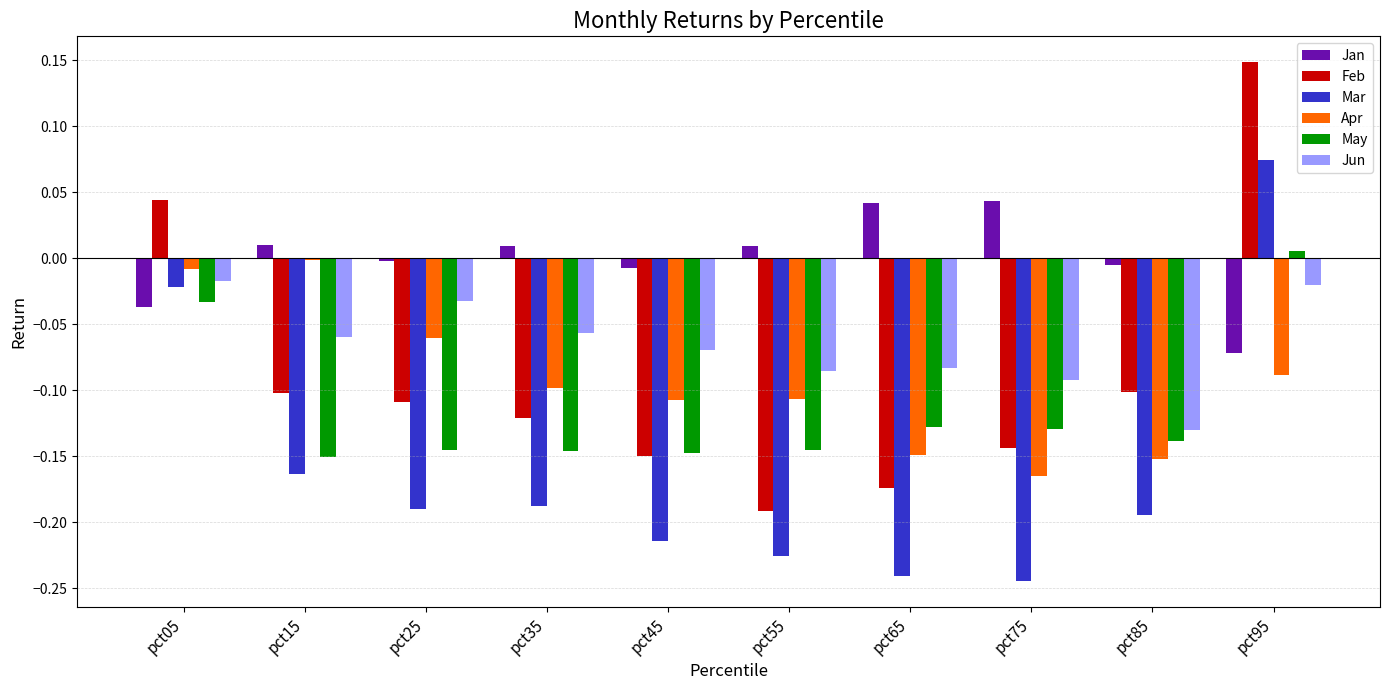

At which category is the sum across all series the highest?

pct95